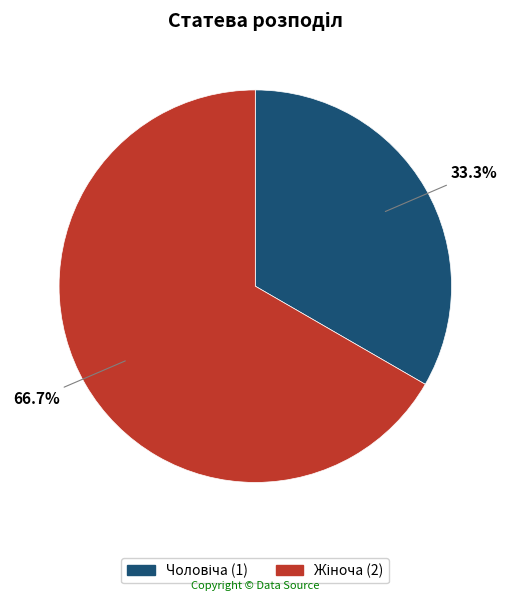

Does any single category account for the majority?

Yes